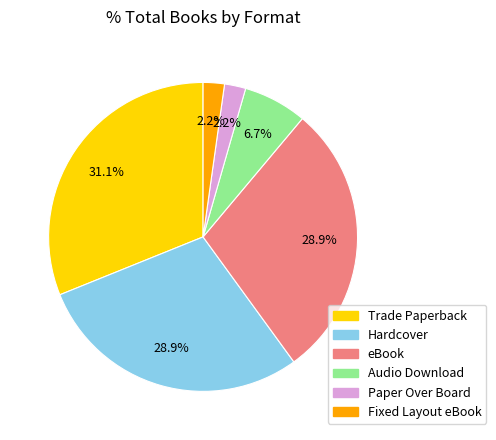

To the nearest percent, what is the average slice percentage?

17%